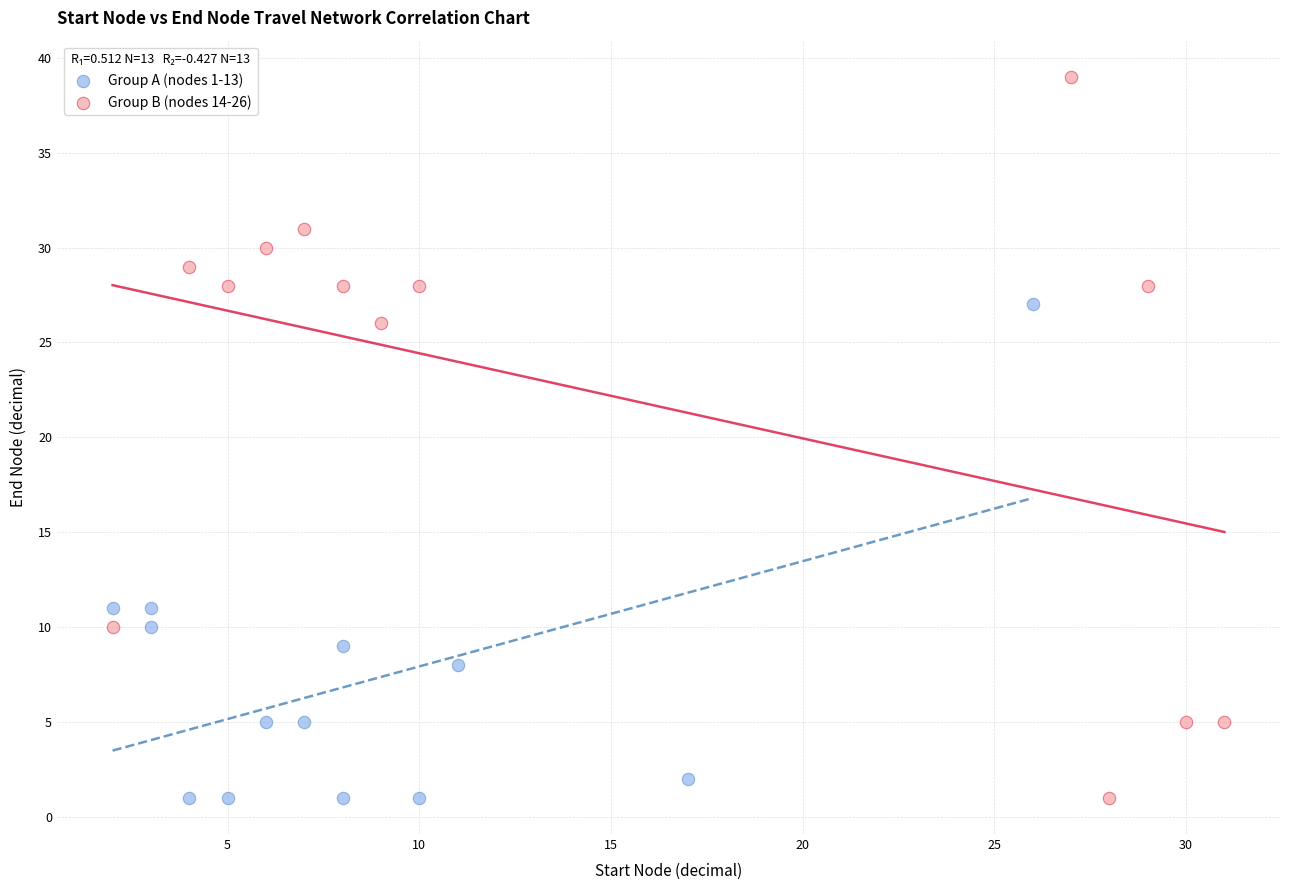

Which series reaches the maximum Y coordinate?

Group B (nodes 14-26)